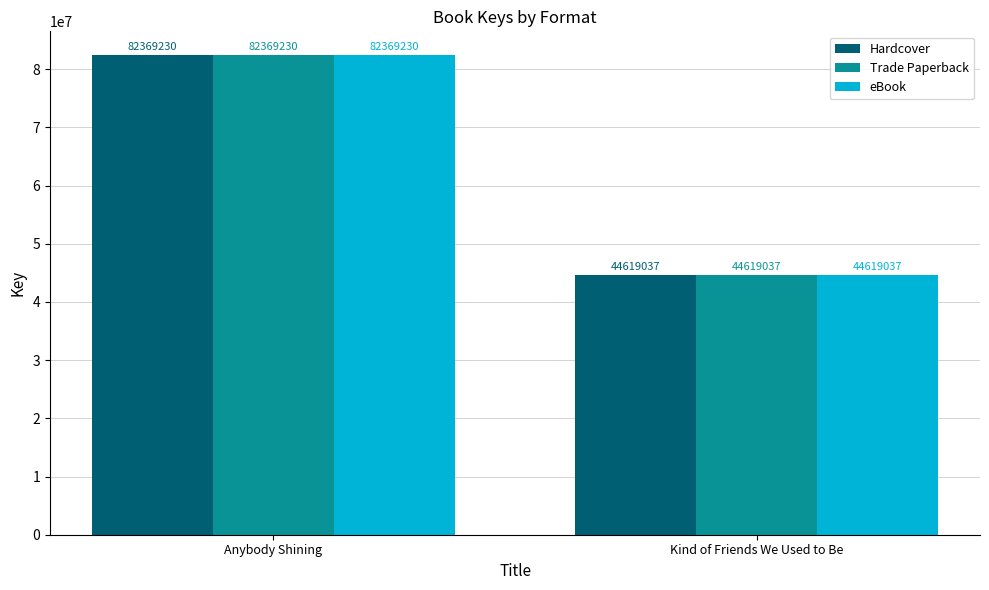

How many values in the Trade Paperback series are below 82369230?

1